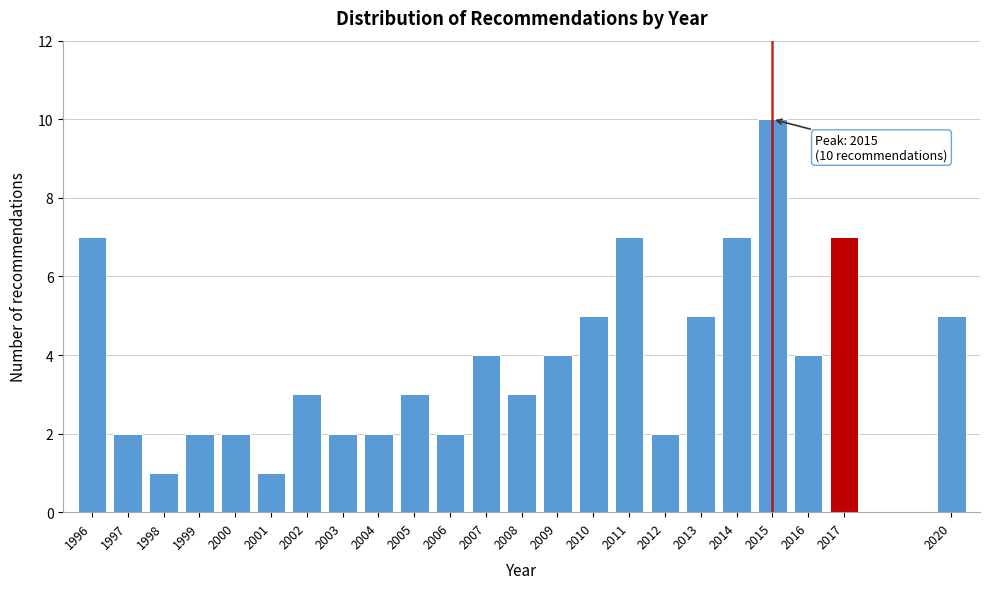

Reading left to right, what are all the values shown in this chart?

7	2	1	2	2	1	3	2	2	3	2	4	3	4	5	7	2	5	7	10	4	7	5